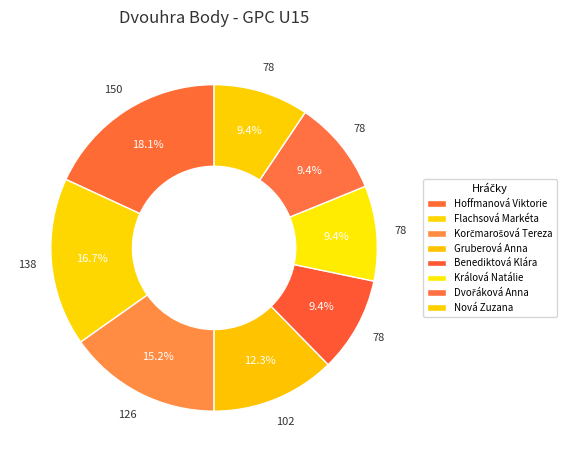

Rank the categories by value from highest to lowest.

Hoffmanová Viktorie, Flachsová Markéta, Korčmarošová Tereza, Gruberová Anna, Benediktová Klára, Králová Natálie, Dvořáková Anna, Nová Zuzana